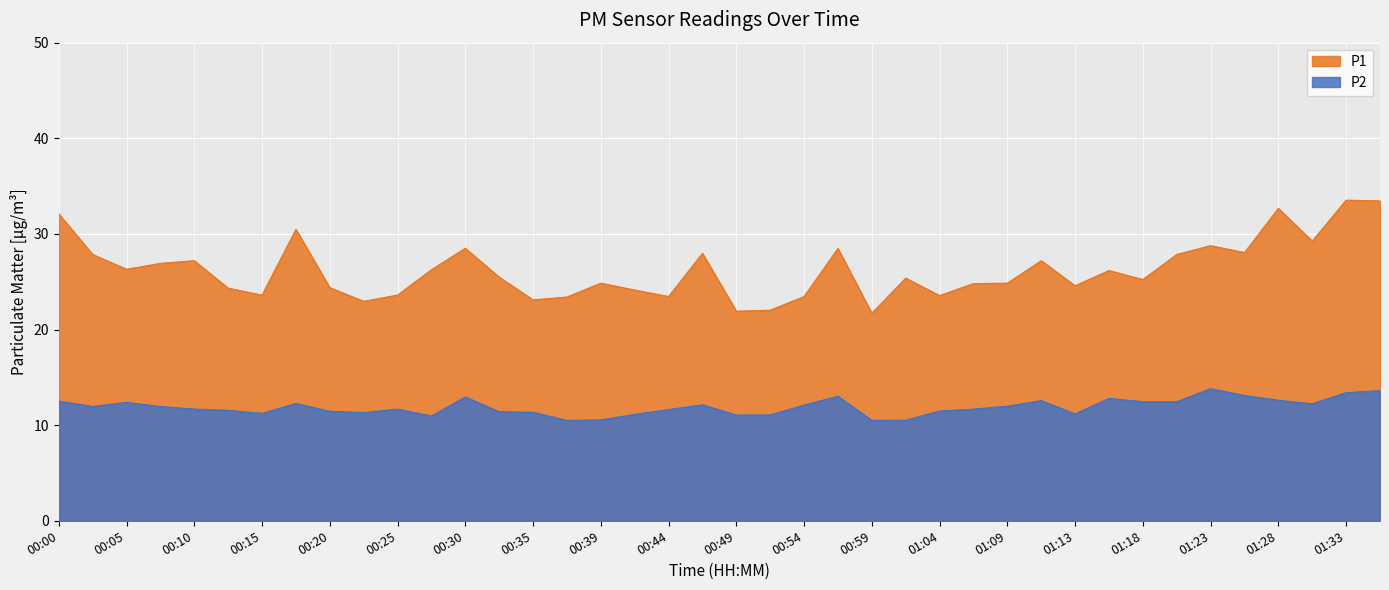

True or false: P2 and P1 intersect in this chart.

False